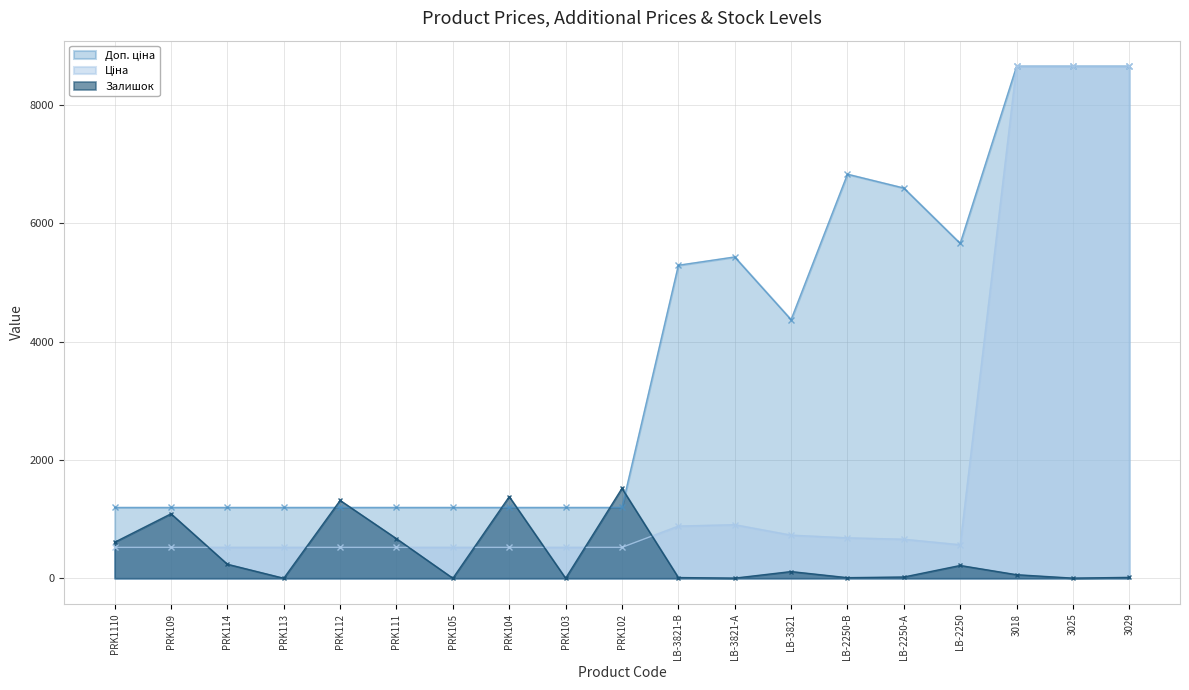

Rank the series by their maximum value, from lowest to highest.

Залишок, Ціна, Доп. ціна